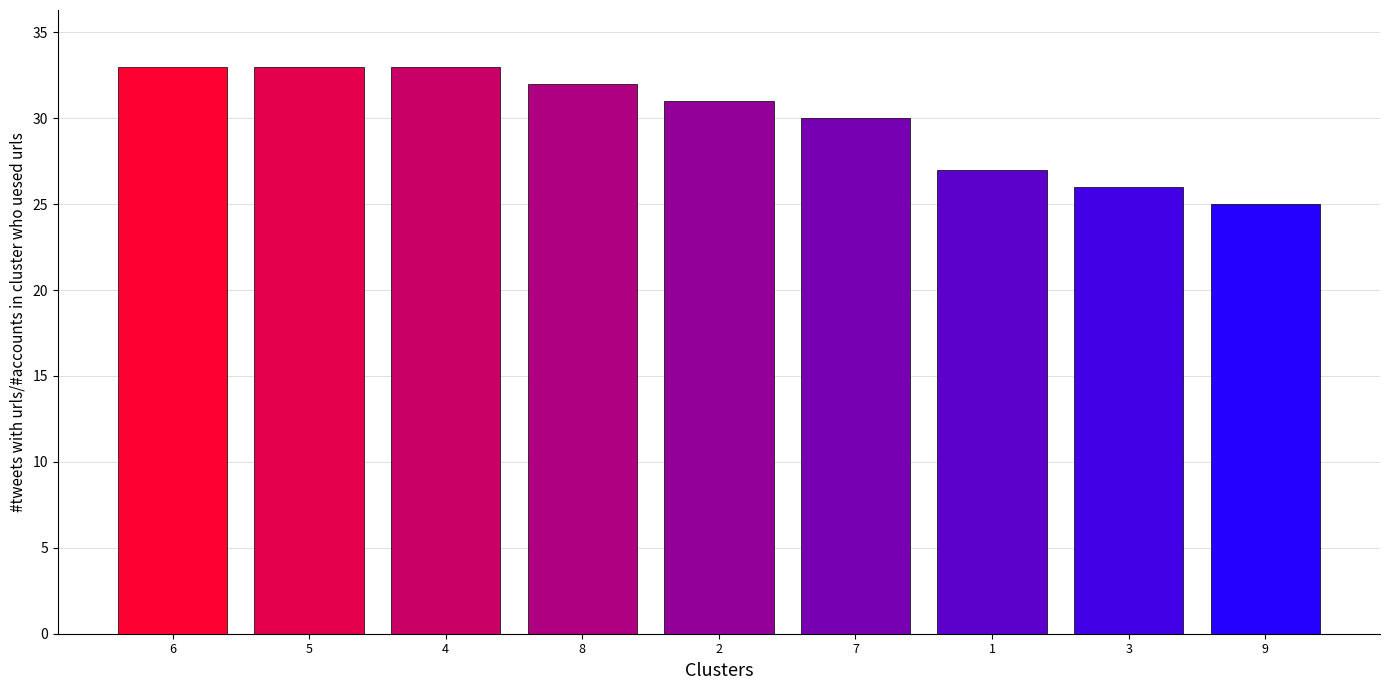

Is it true that the value at 6 is 9?

False